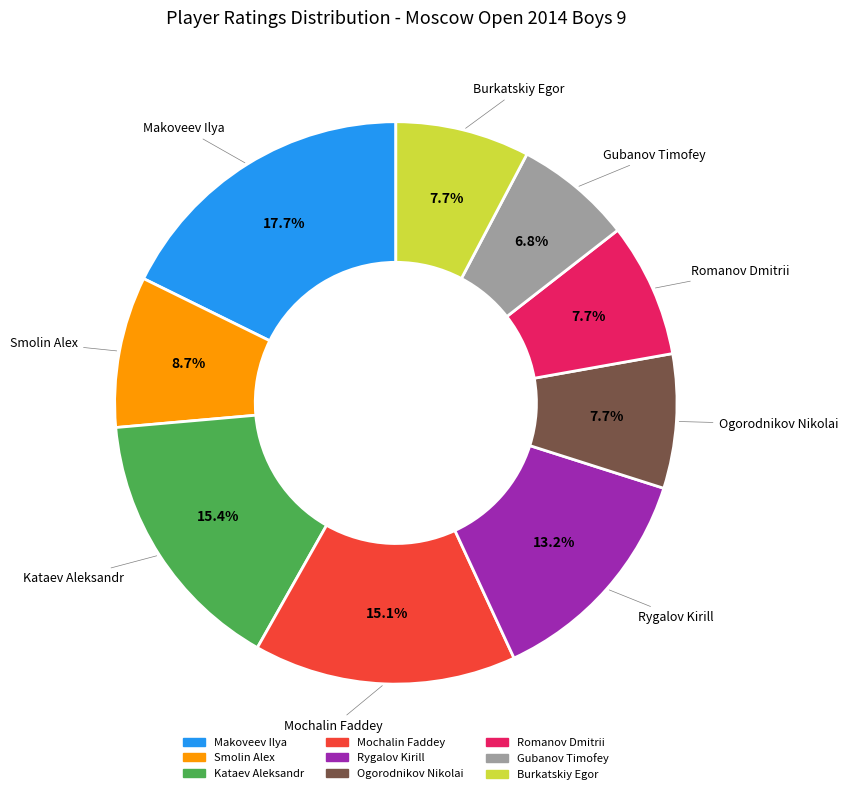

Which has a higher value, Rygalov Kirill or Makoveev Ilya?

Makoveev Ilya